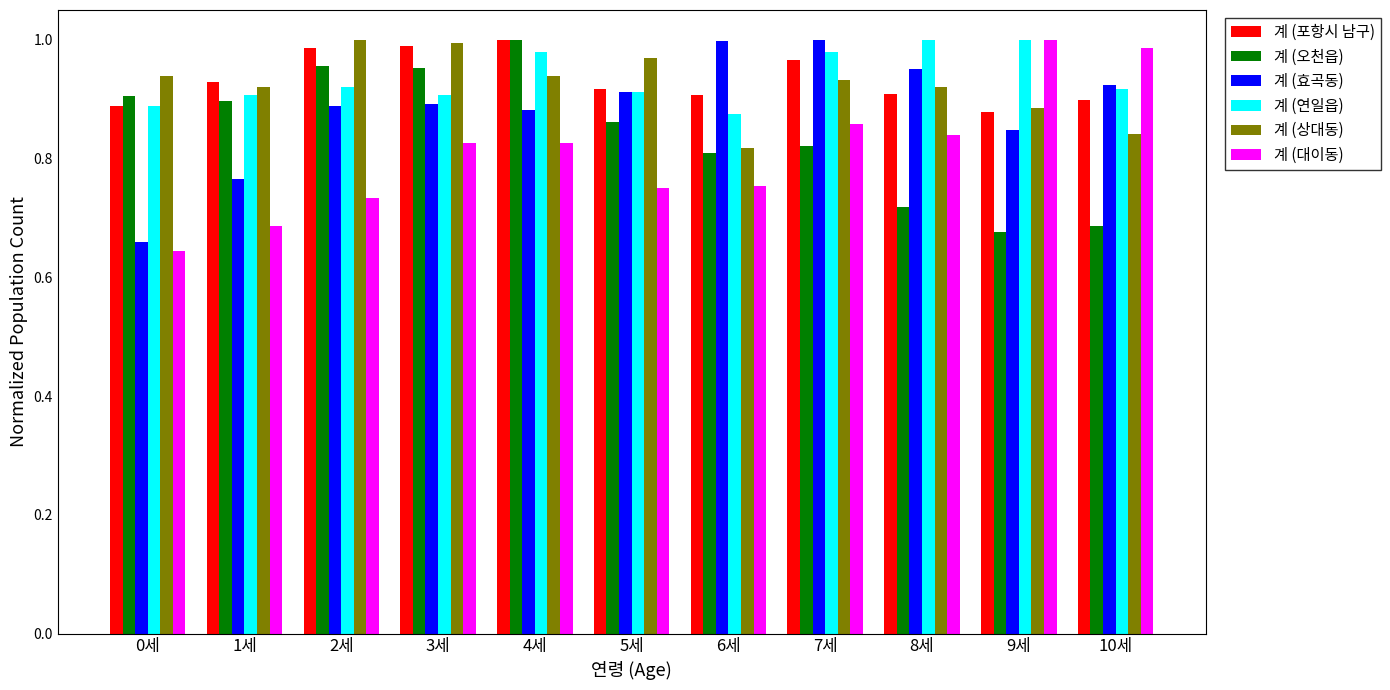

At which category is the sum across all series the highest?

4세